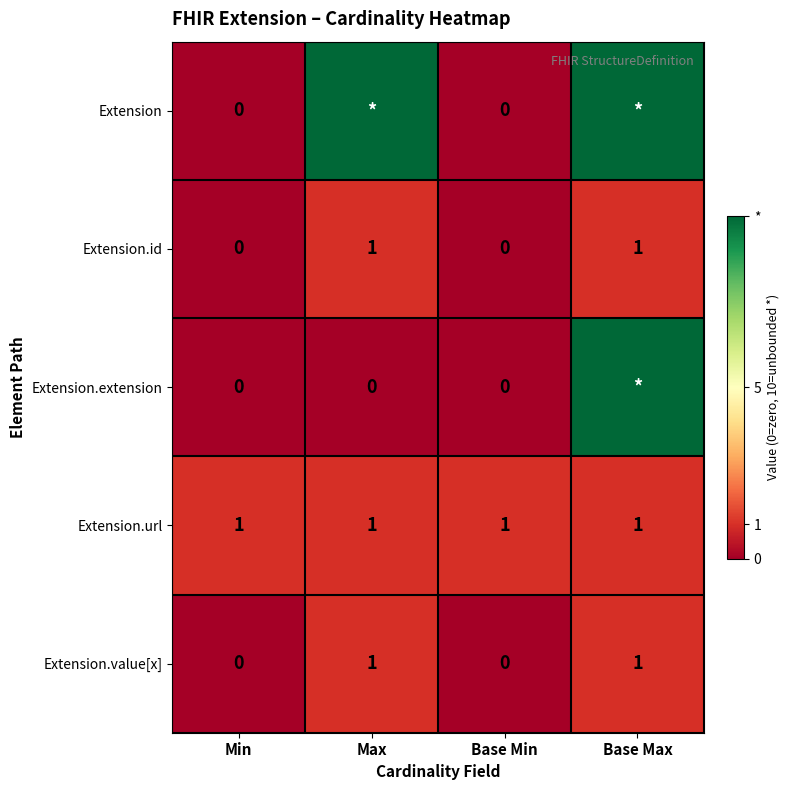

The value of Extension.id at Base Max is 1. True or false?

True